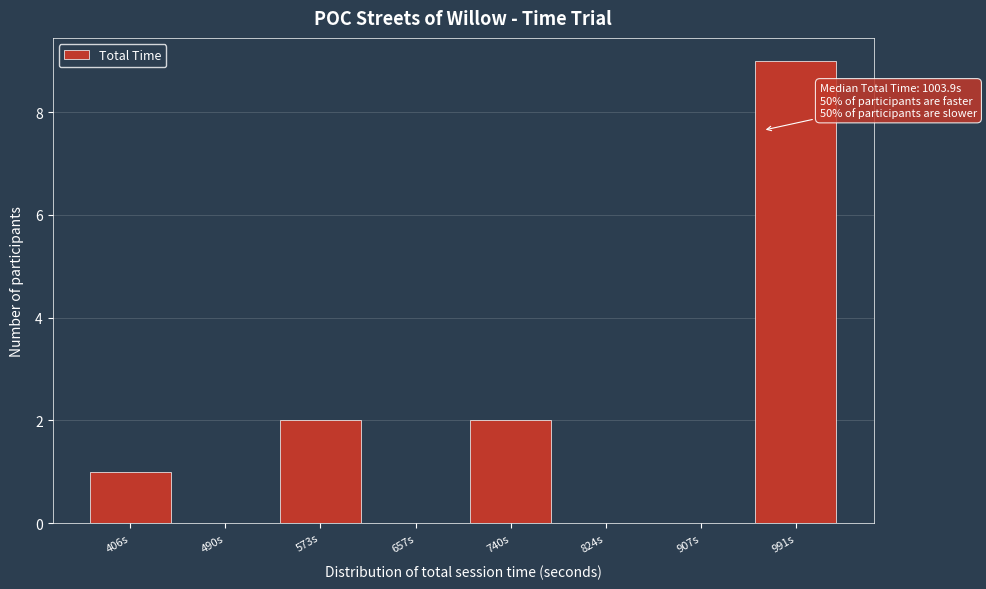

Reading left to right, what are all the values shown in this chart?

406s=1	490s=0	573s=2	657s=0	740s=2	824s=0	907s=0	991s=9